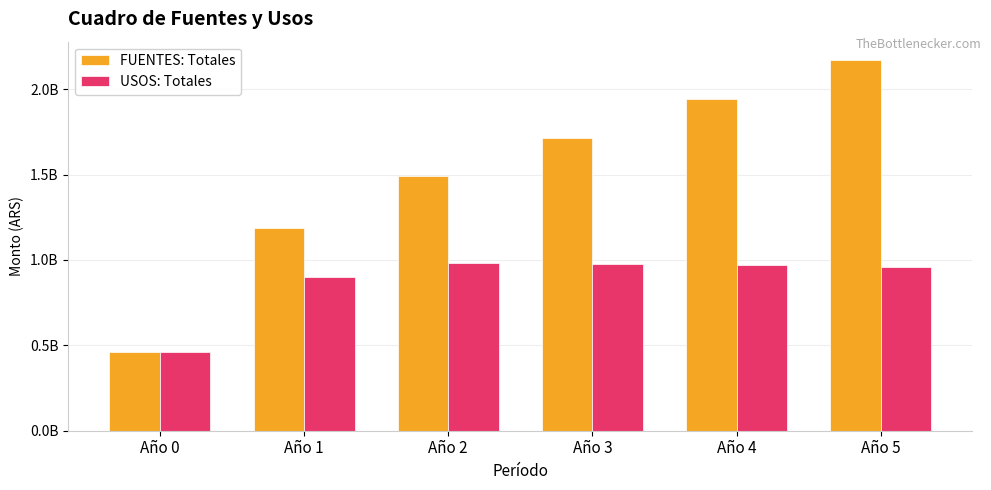

List the series in order of their overall mean, highest first.

FUENTES: Totales, USOS: Totales